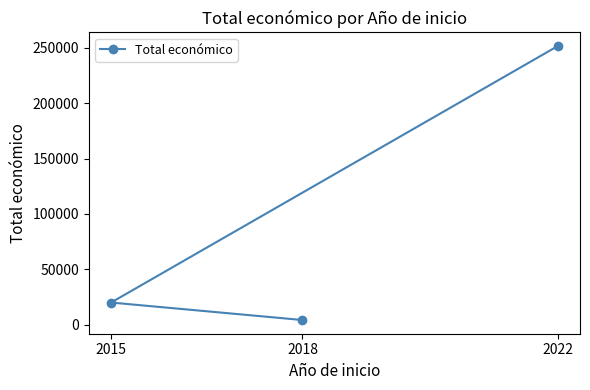

How many data points are above 20000?

1